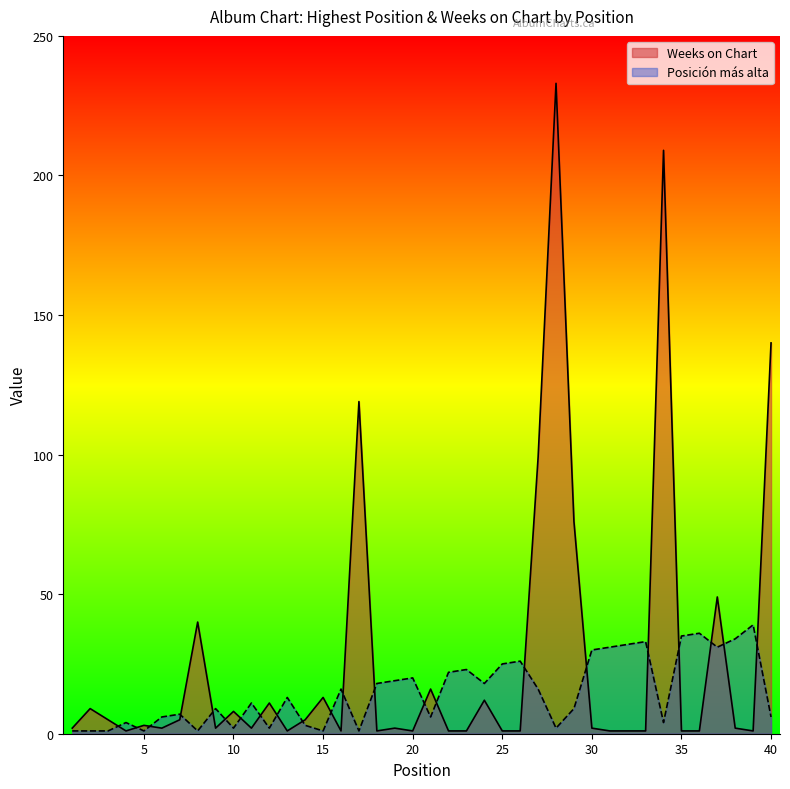

What value does the Posición más alta series have at 20, to the nearest 5?

20